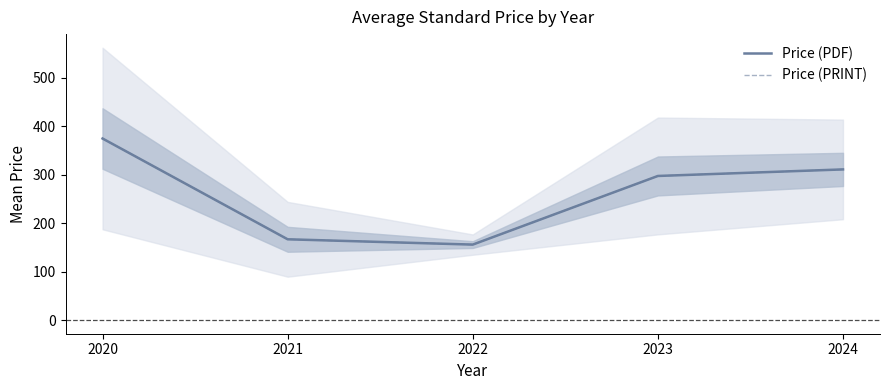

What is the difference between the Price (PDF) values at 2022 and 2024?

155.3